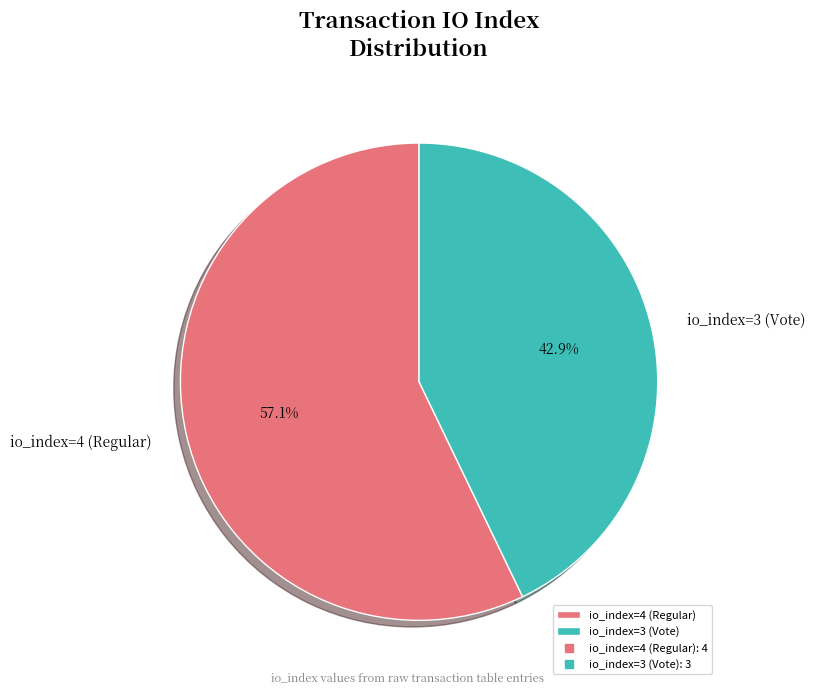

Combined, do io_index=4 (Regular) and io_index=3 (Vote) account for over 50%?

Yes